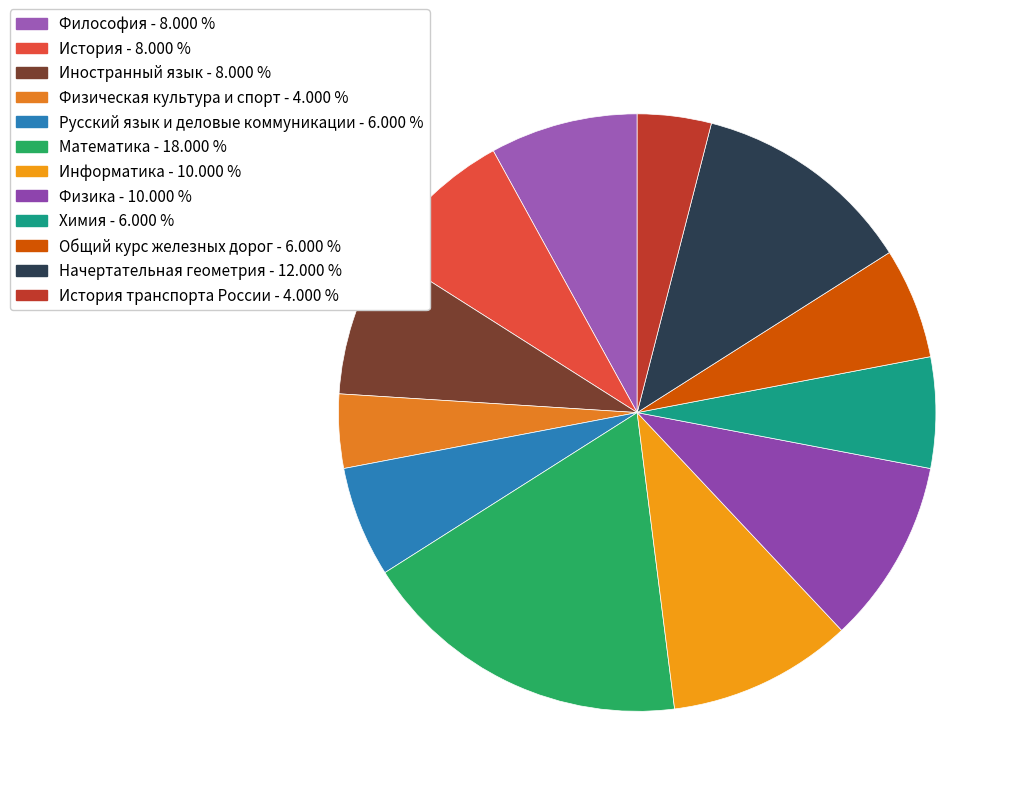

How many segments does this pie chart have?

12